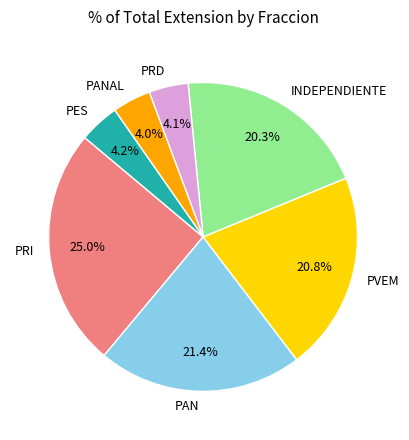

What portion of the pie excludes PANAL?

96.0%